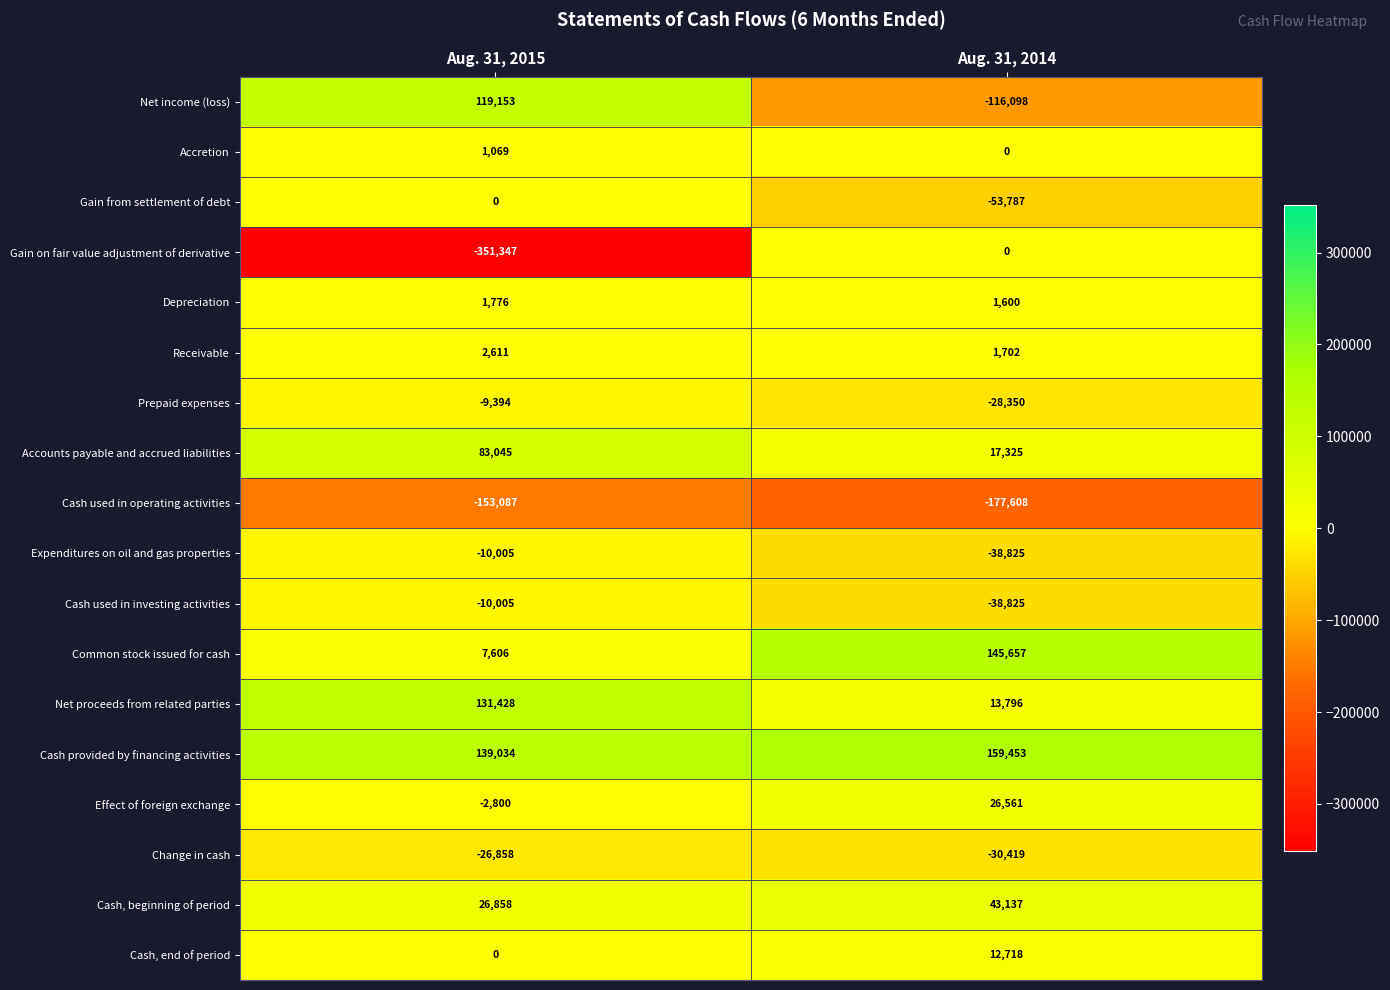

Which category has the lowest value across all series?

Aug. 31, 2015